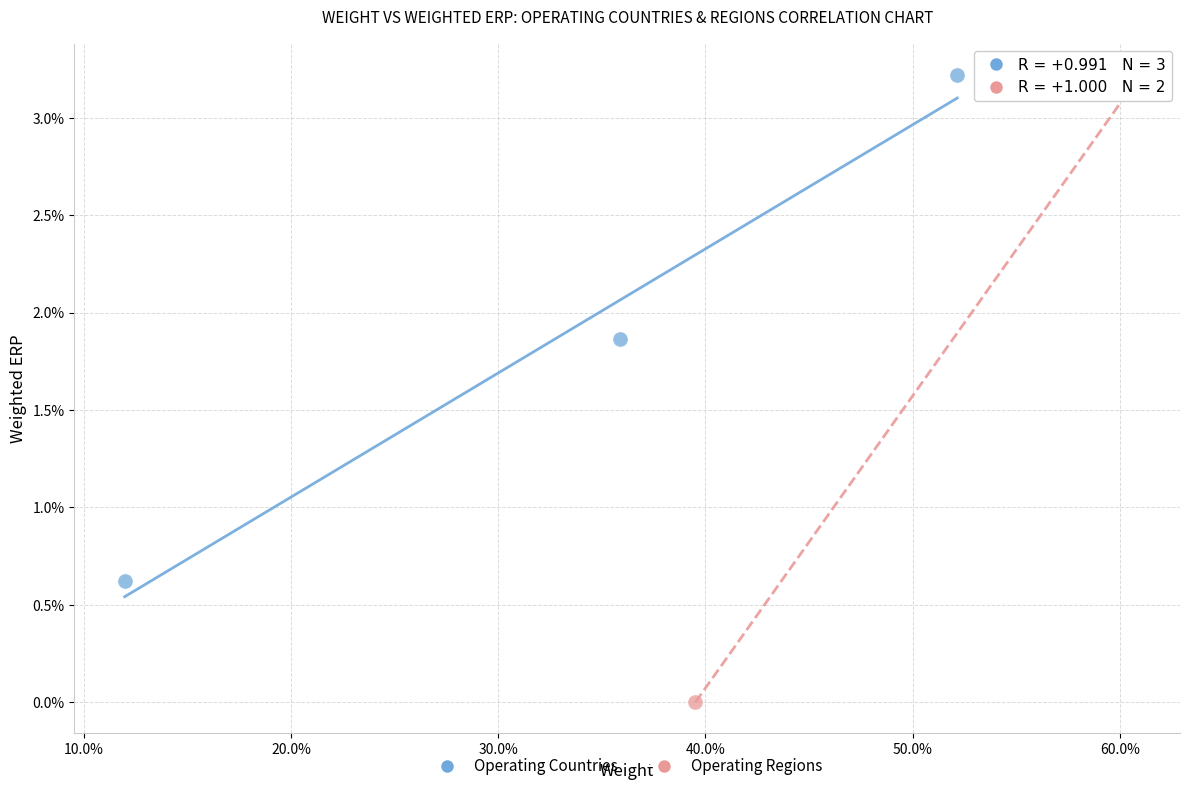

What are all the series names shown in the legend?

Operating Countries, Operating Regions